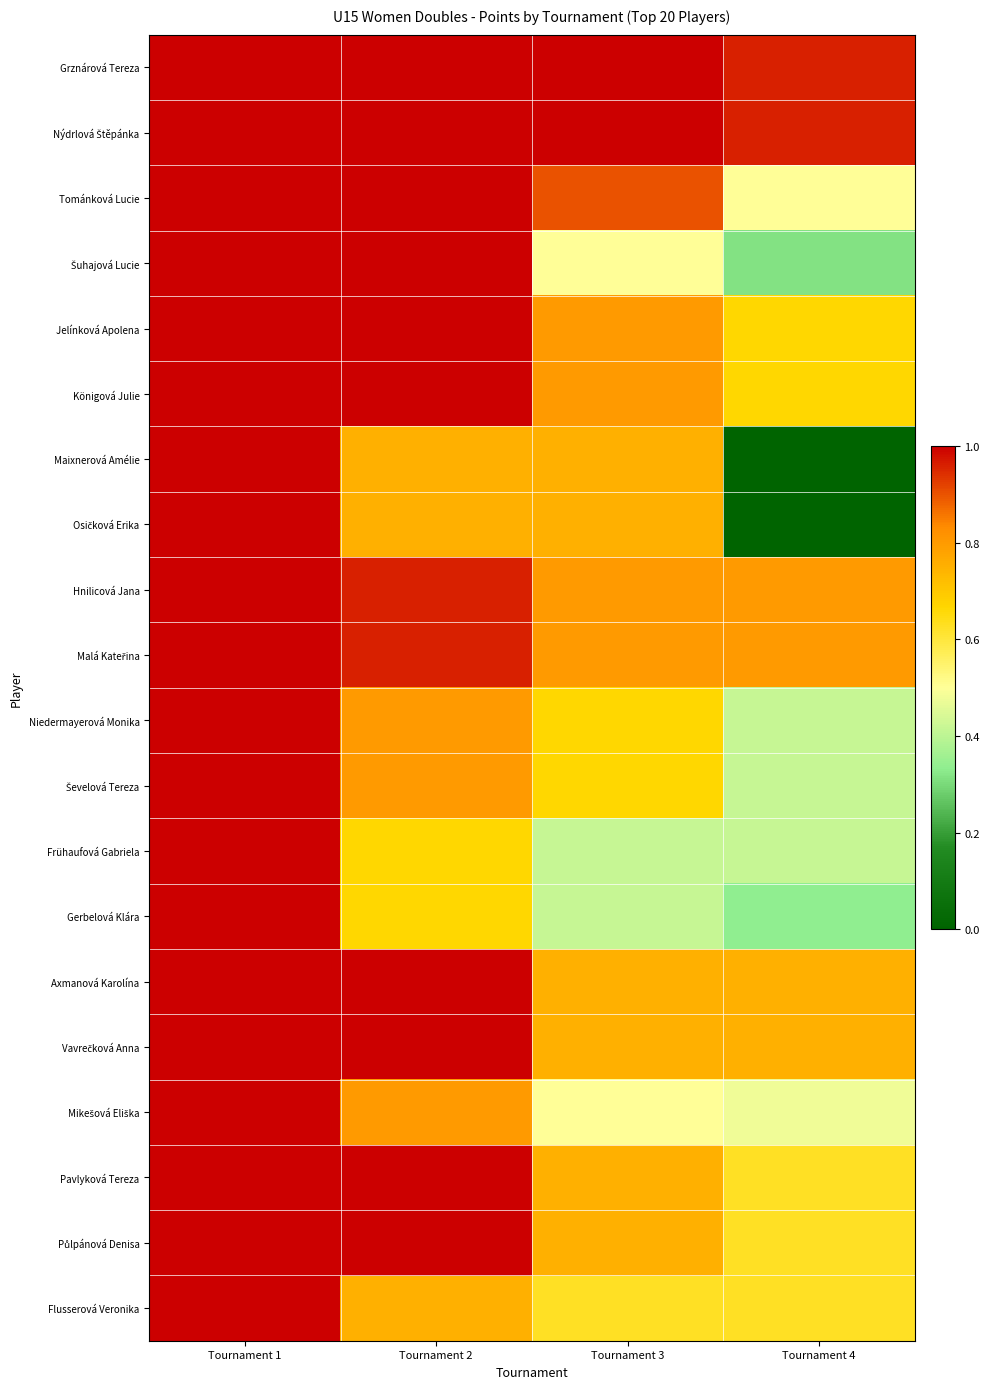

Which series has the largest range (max minus min)?

Maixnerová Amélie